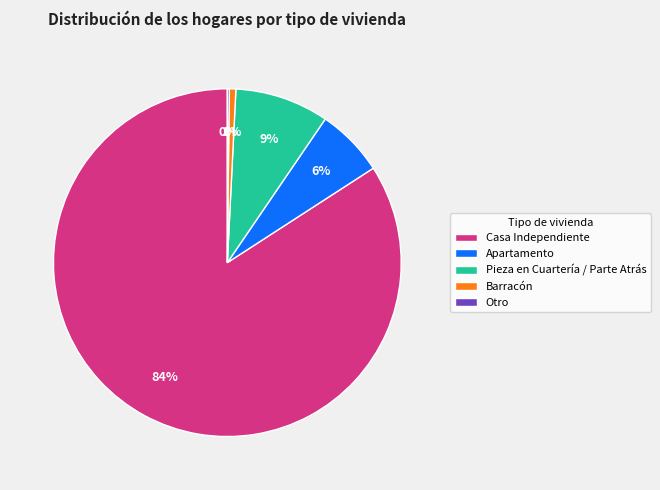

The Casa Independiente slice represents 84% of the pie. True or false?

True